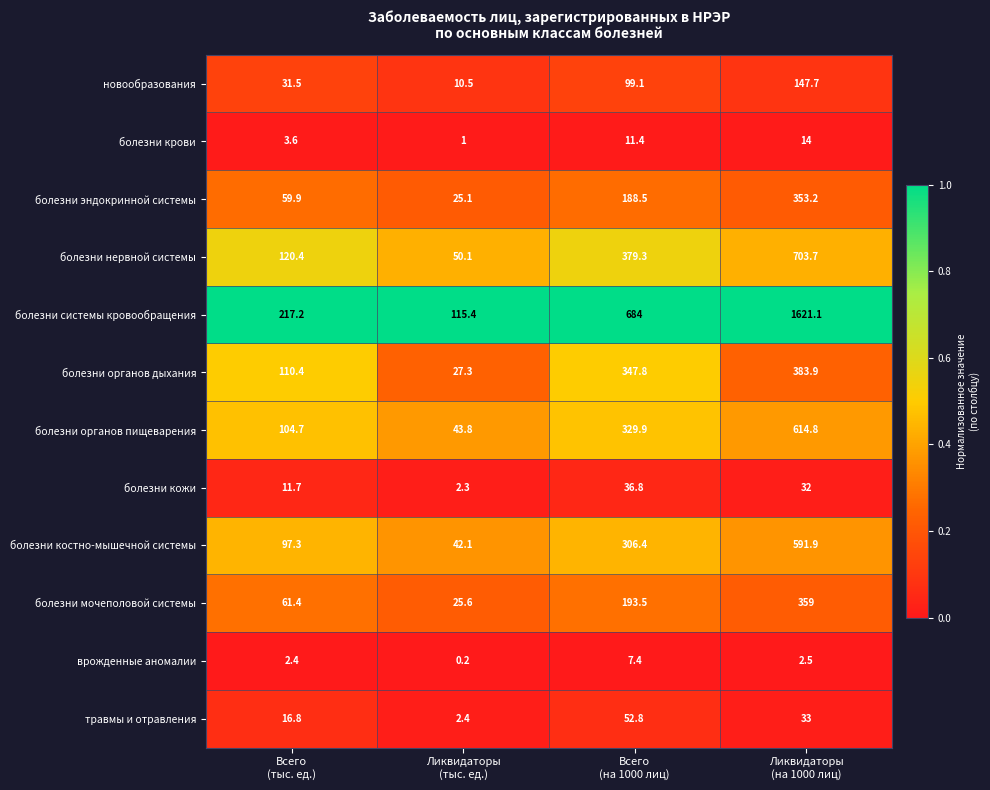

What is the difference between the highest and lowest values at Всего
(тыс. ед.)?

214.8